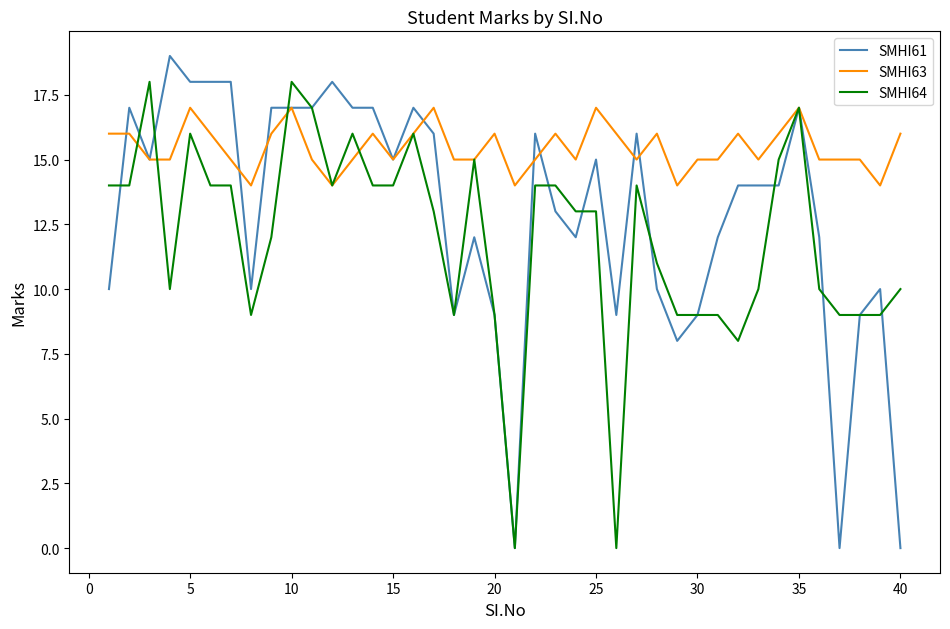

Count the SMHI63 values in the range 15 to 16.

30